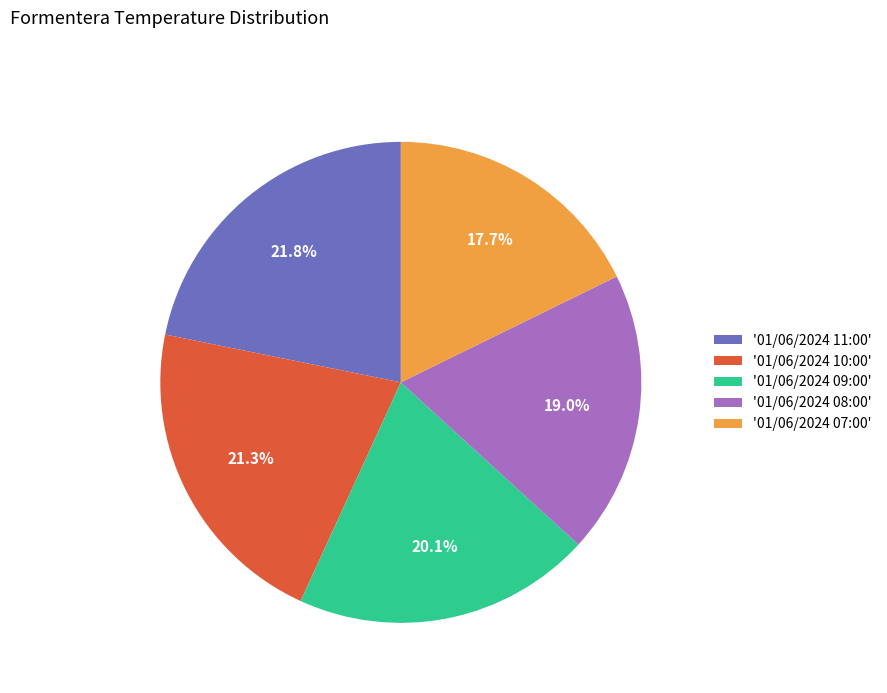

Is there a majority slice in this chart?

No